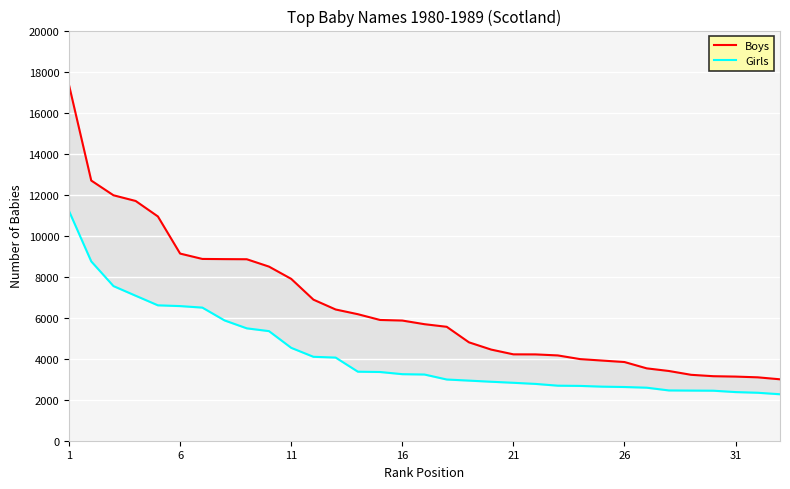

At which category is the sum across all series the highest?

1